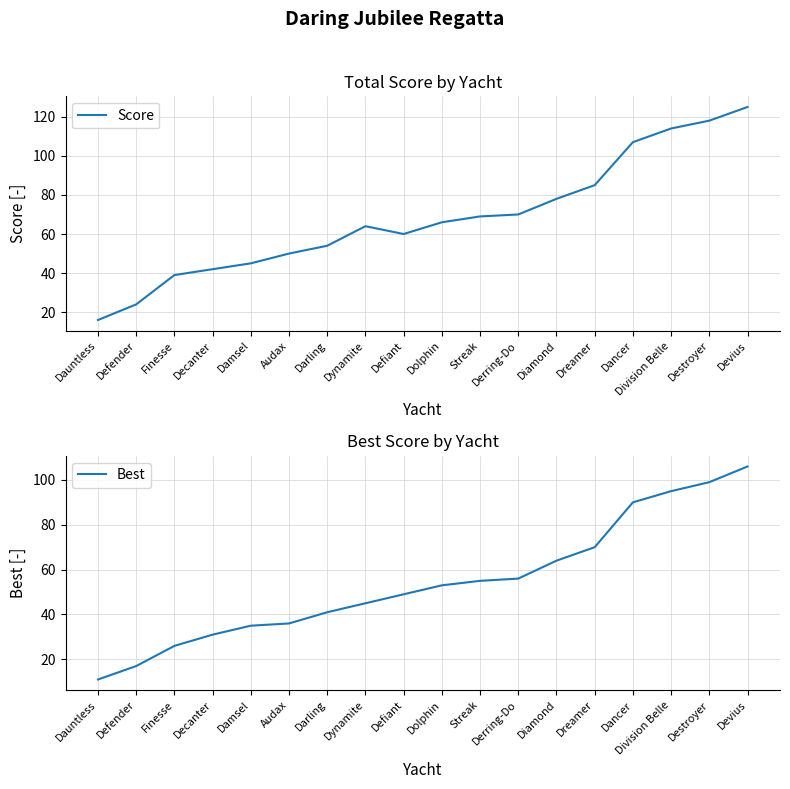

At how many categories does at least one series exceed 14?

18